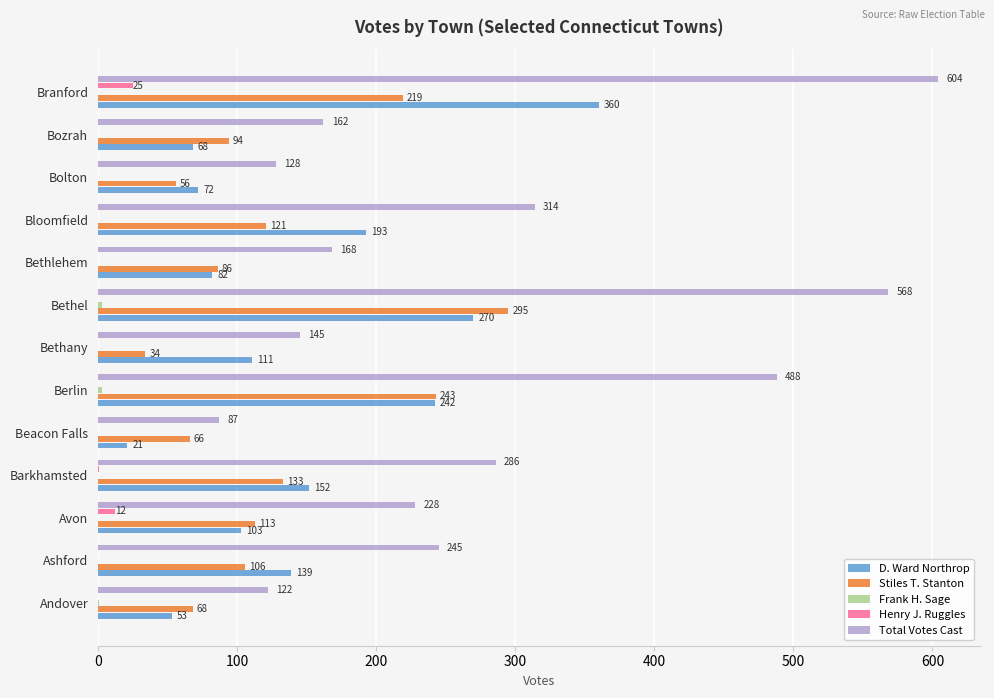

What is the maximum value shown in the chart?

604